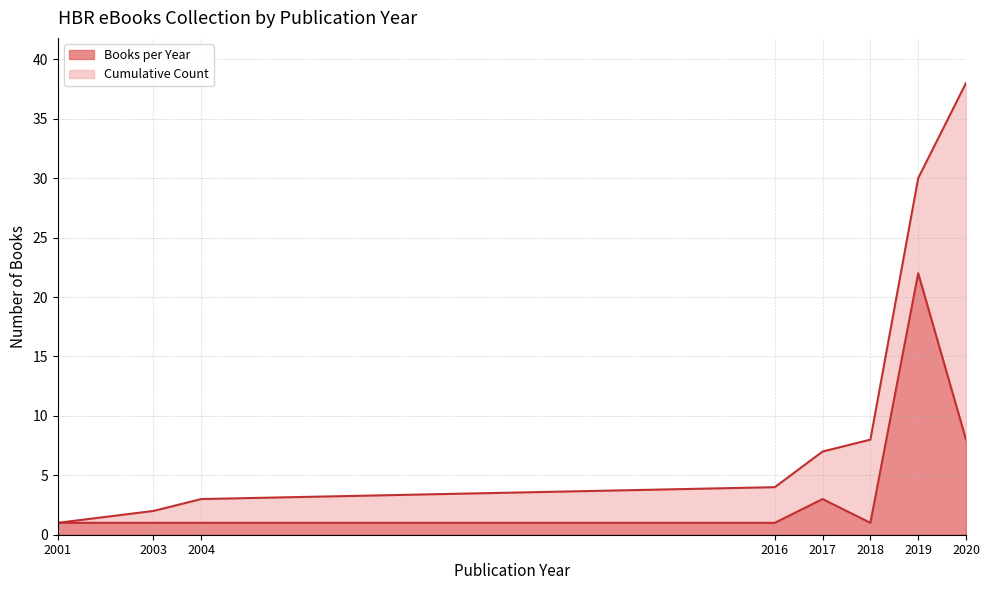

True or false: Books per Year has a value of 8 at 2020.

True